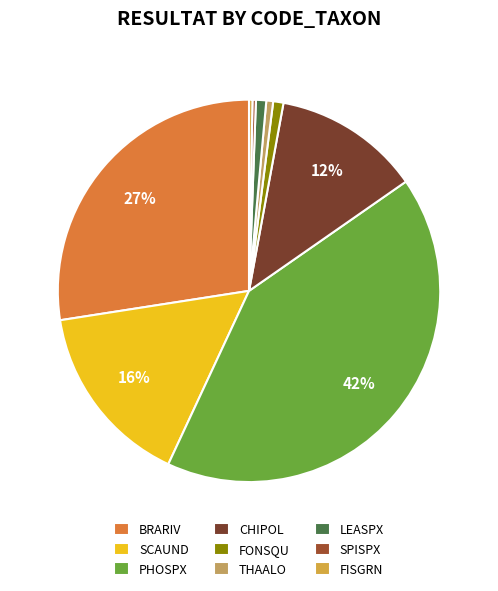

To the nearest percent, what percentage of the pie is BRARIV?

27%